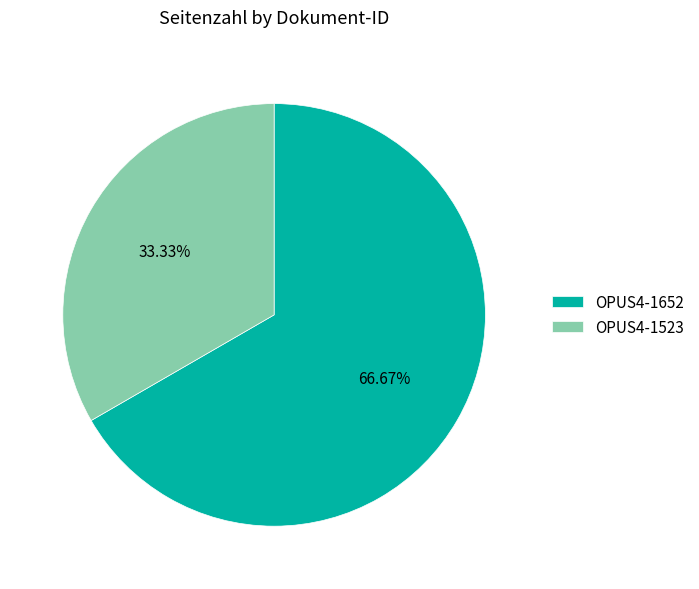

What percentage do OPUS4-1523 and OPUS4-1652 together represent?

100.0%